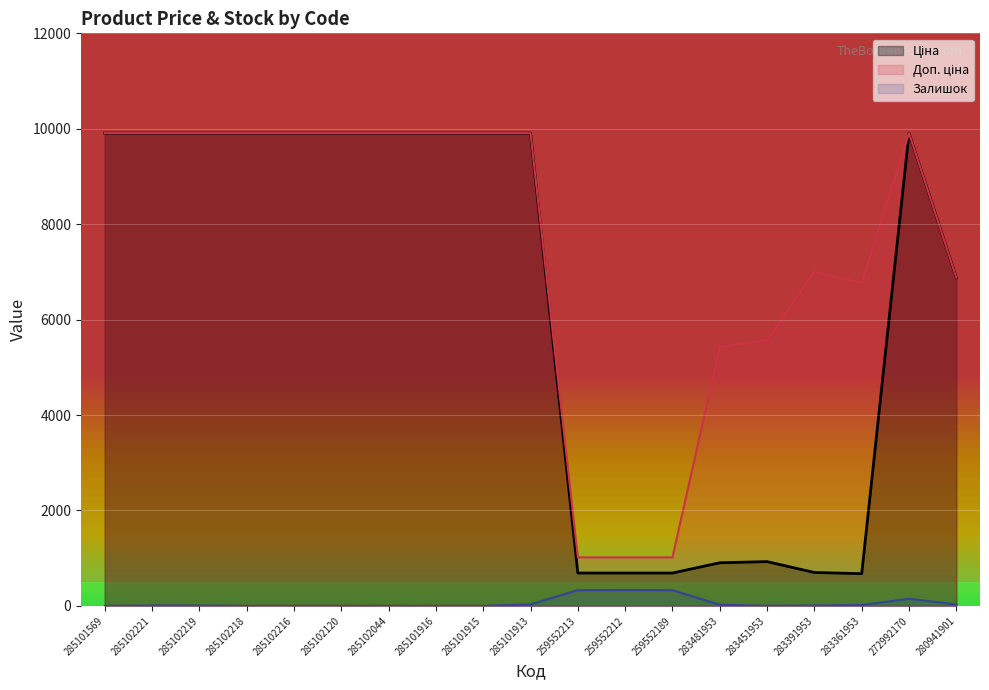

Between 259552189 and 285102120, which is larger?

285102120